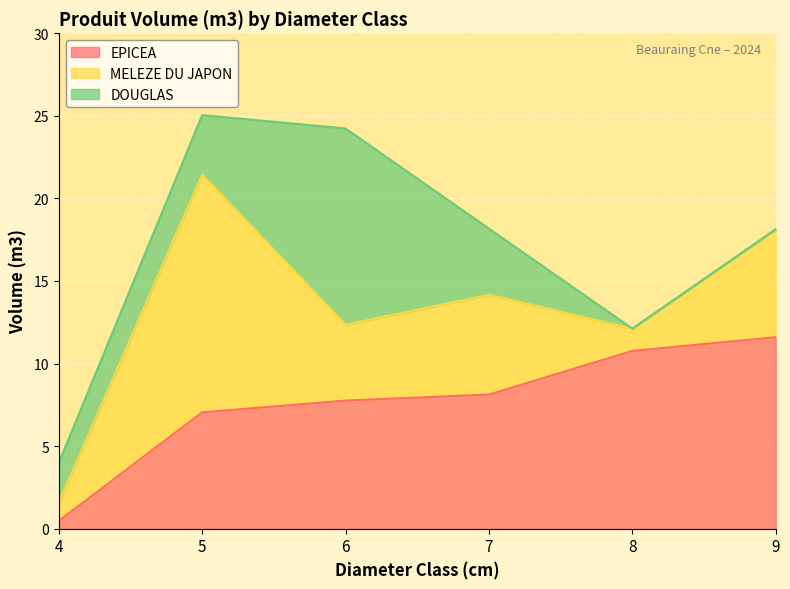

At which category is the sum across all series the highest?

5